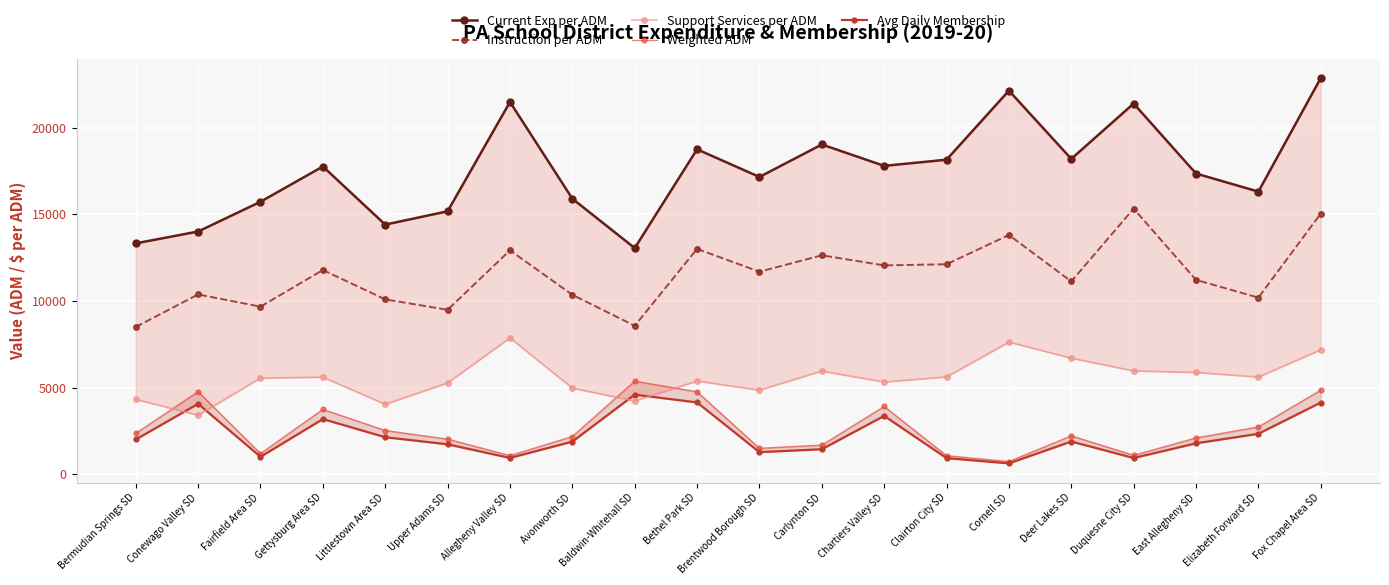

Which series has the largest total across all categories?

Current Exp per ADM